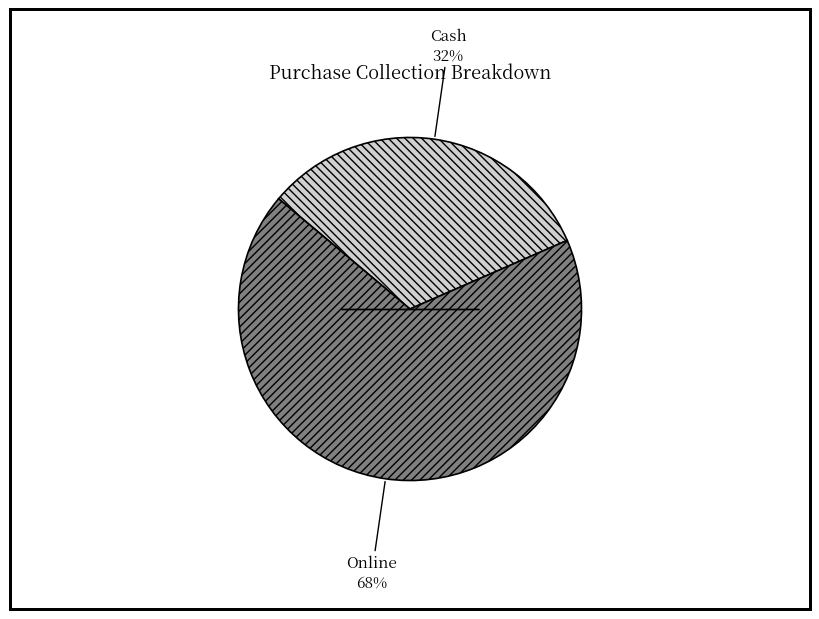

To the nearest percent, what is the average slice percentage?

50%